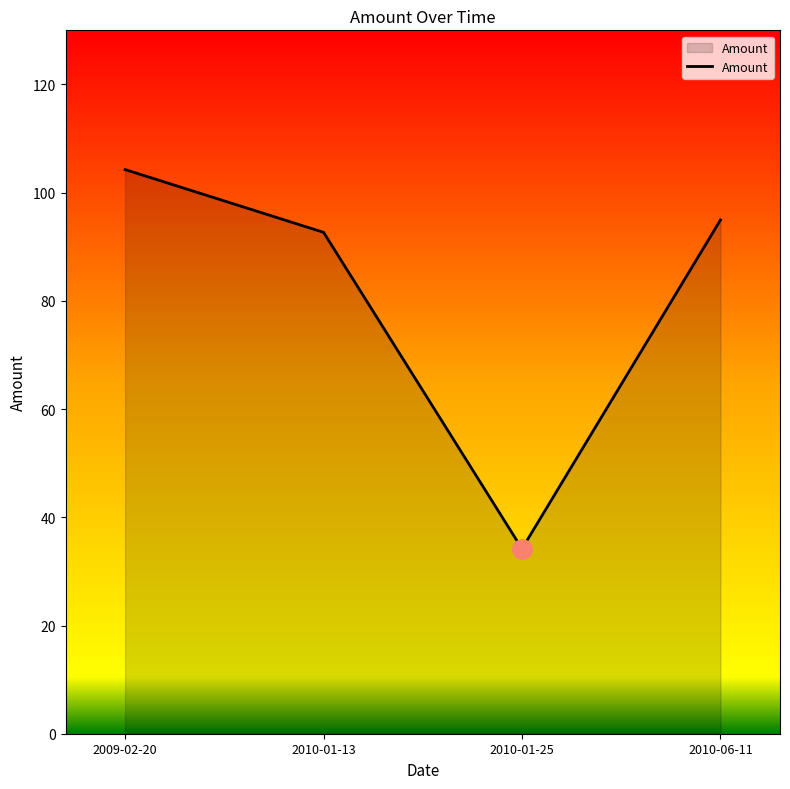

What is the ratio of the value at 2010-01-25 to the value at 2010-06-11?

0.4